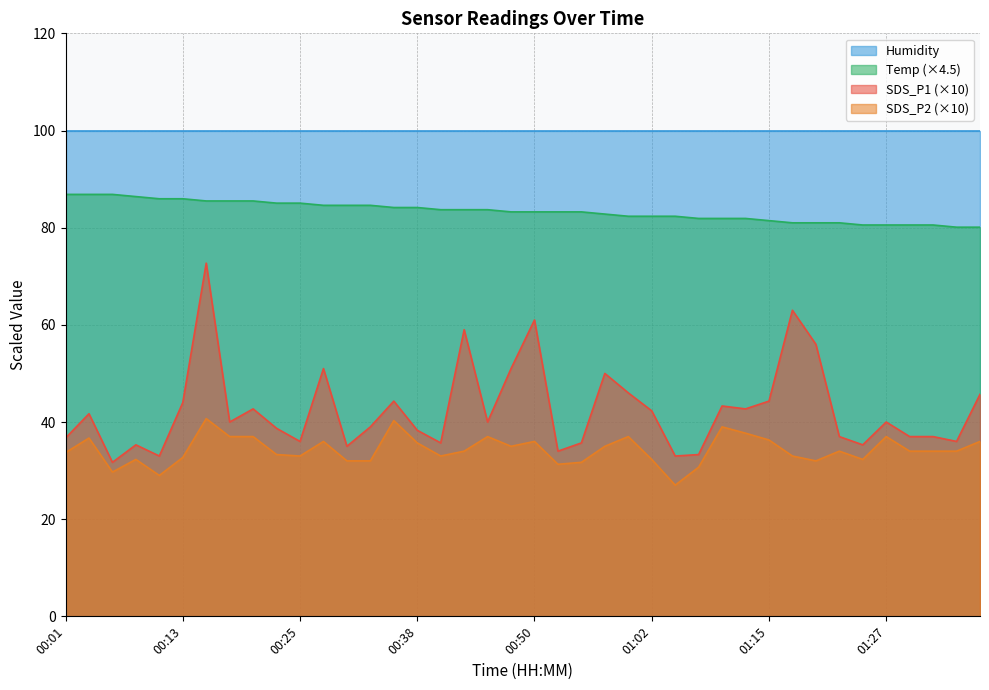

True or false: SDS_P1 and Temp cross at least once.

False